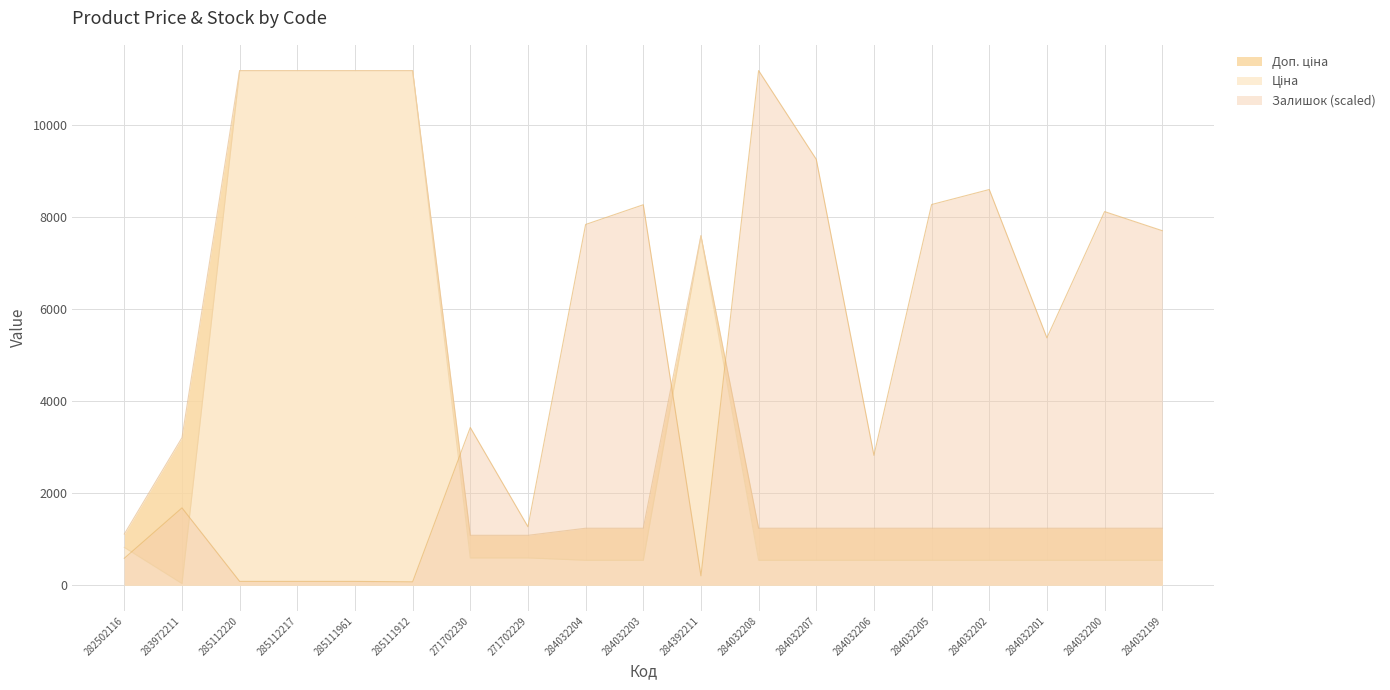

At which category does Залишок reach its first local peak?

283972211